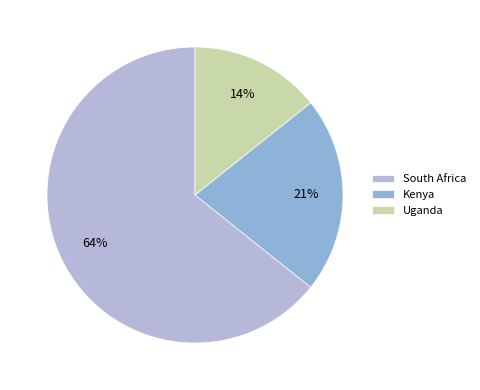

Is there any slice that represents more than half of the pie?

Yes